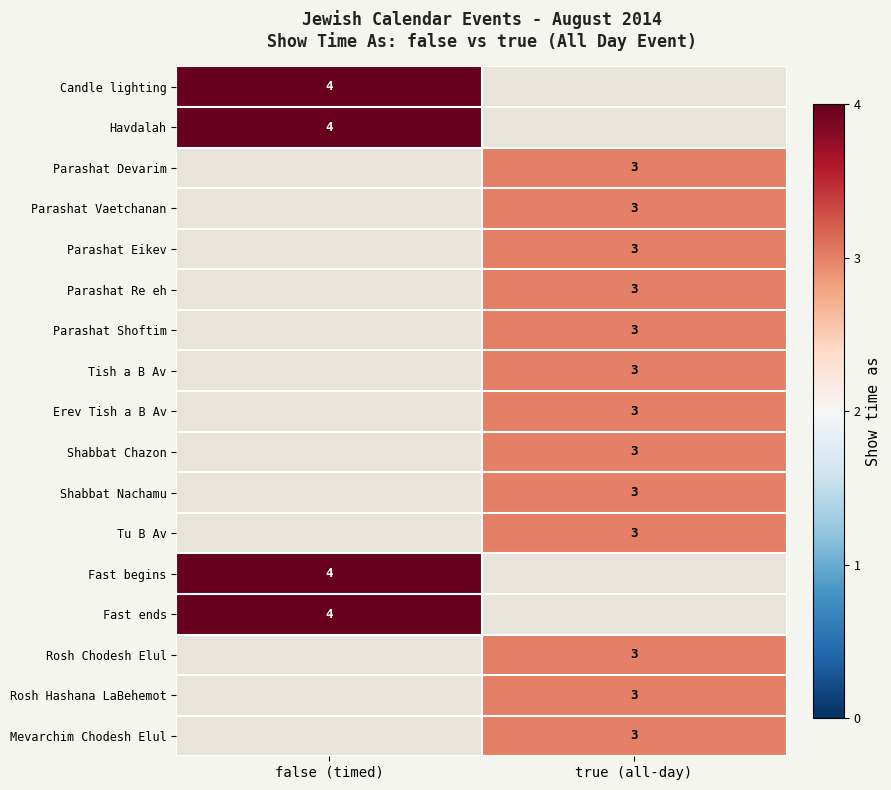

The Tish a B Av series shows 4 at true (all-day). True or false?

False